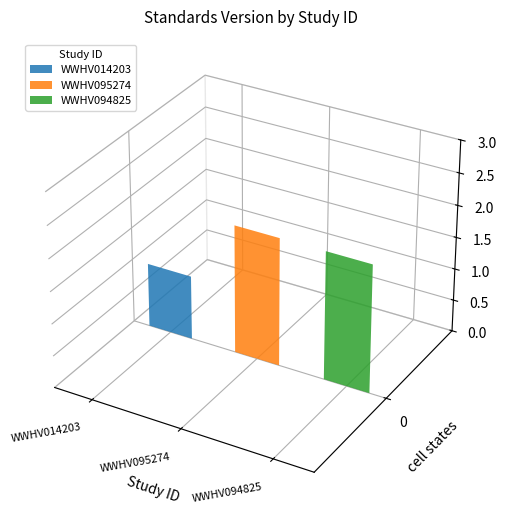

Reading left to right, what are all the values shown in this chart?

1	2	2